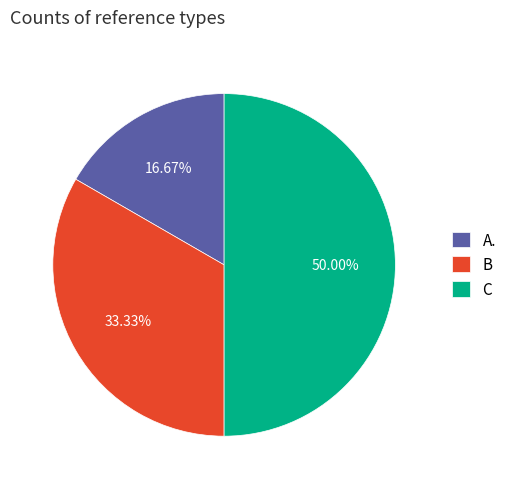

Rank the categories by value from highest to lowest.

C, B, A.